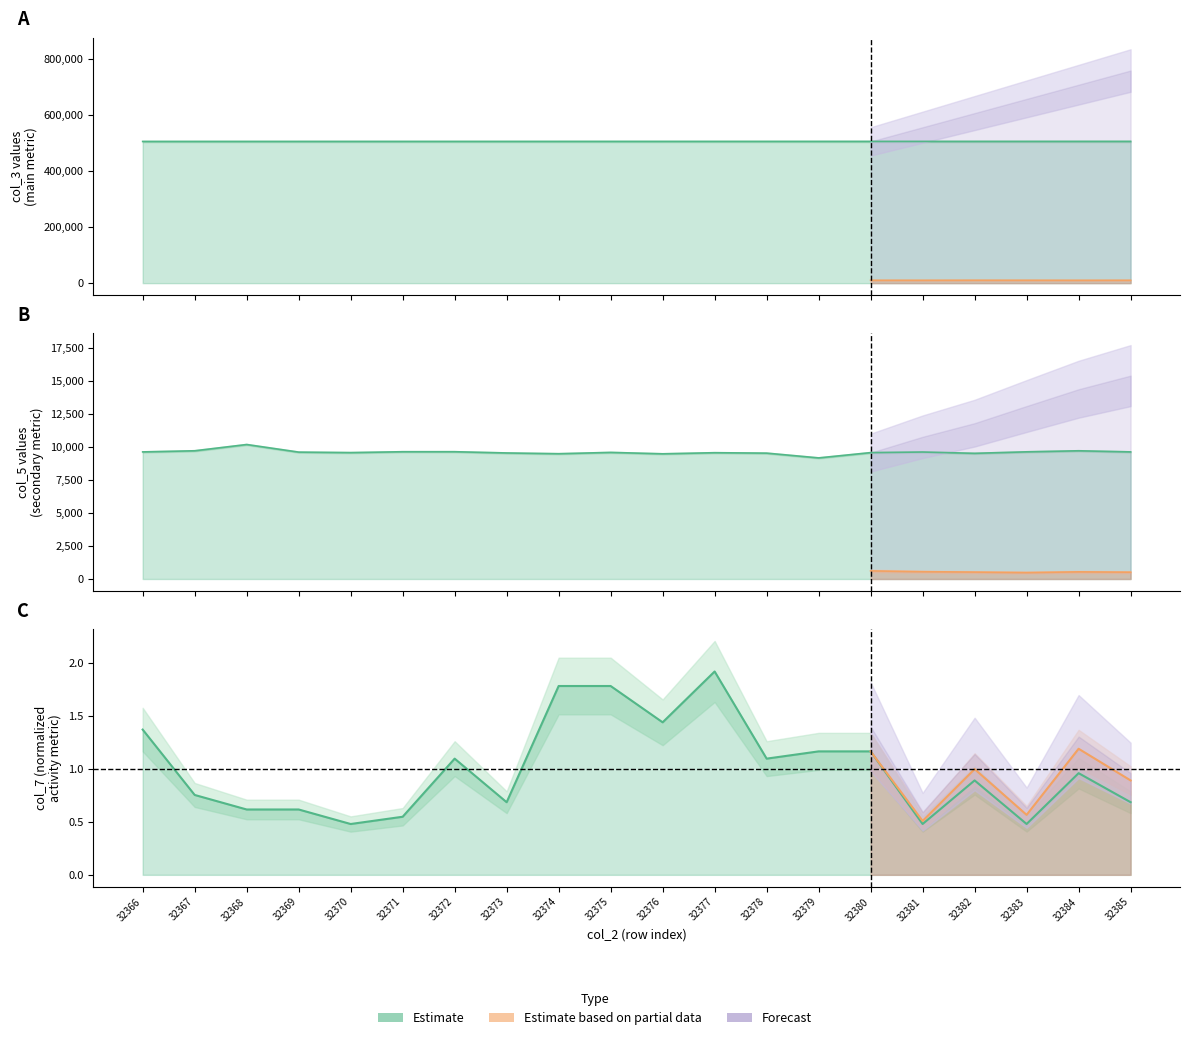

What is the average value of the col_3 series?

505973.3